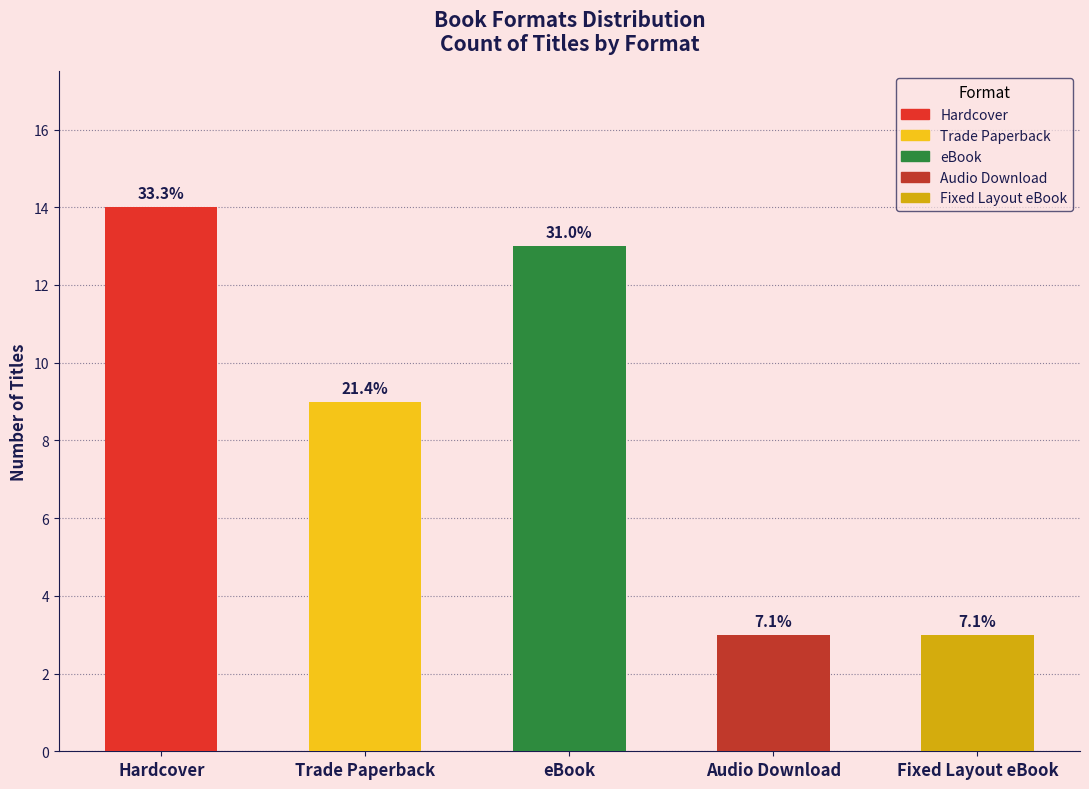

How many bars are there in total?

5